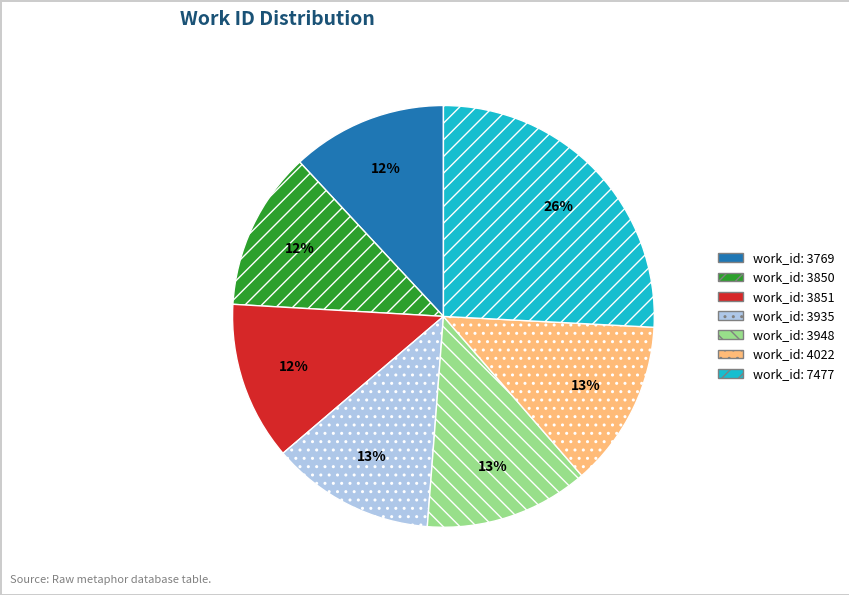

Is there a majority slice in this chart?

No